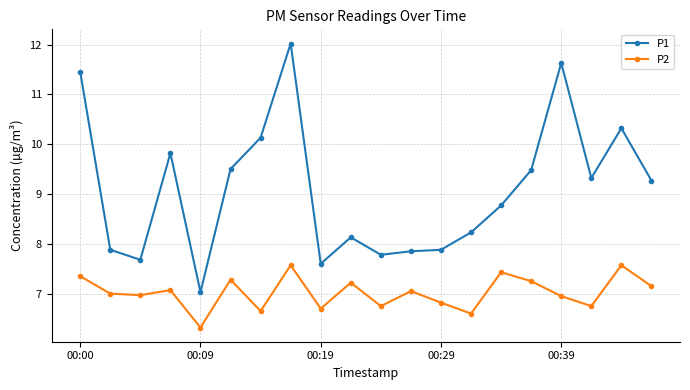

True or false: P1 and P2 intersect in this chart.

False